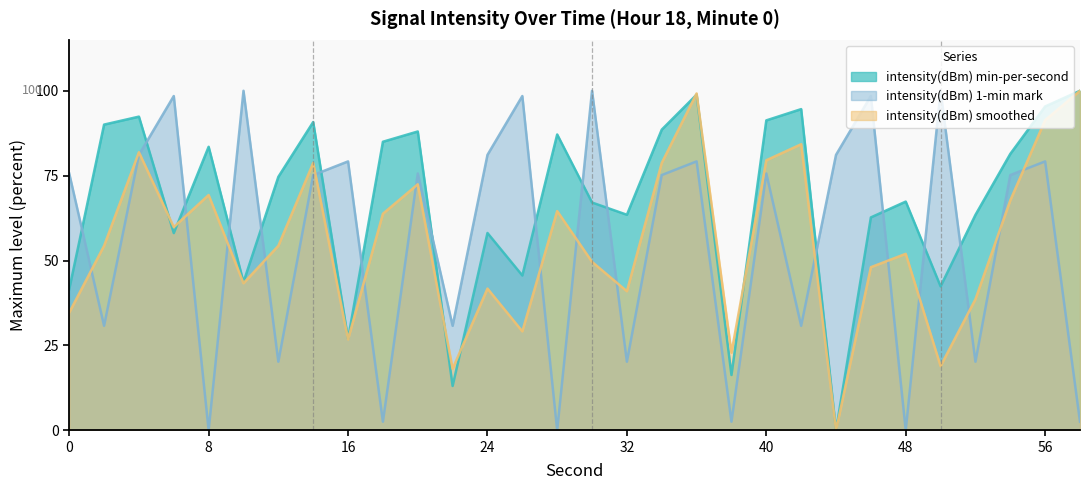

What is the total value across all series at 12?

149.2